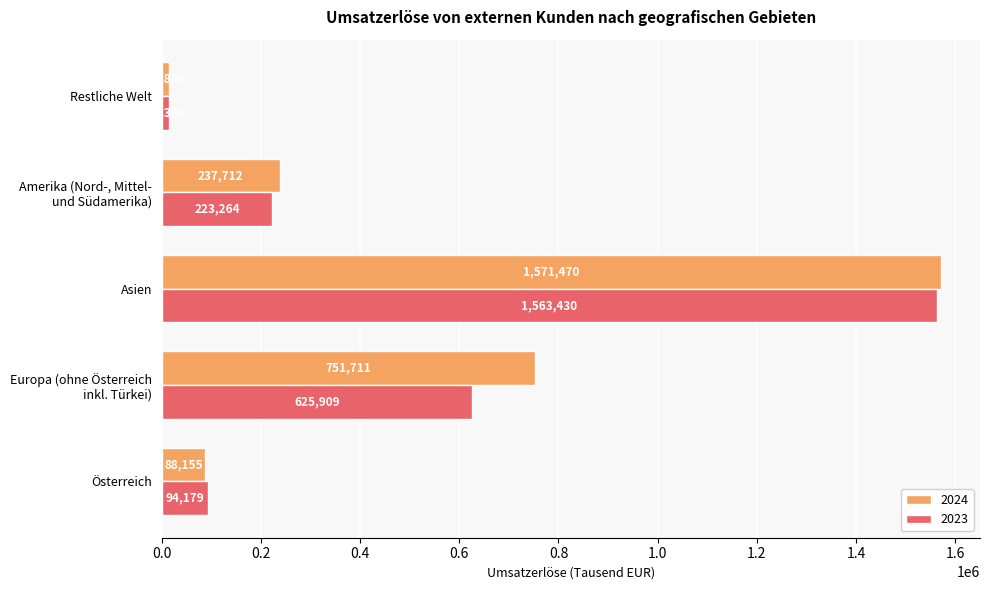

What is the minimum value for 2023?

14386